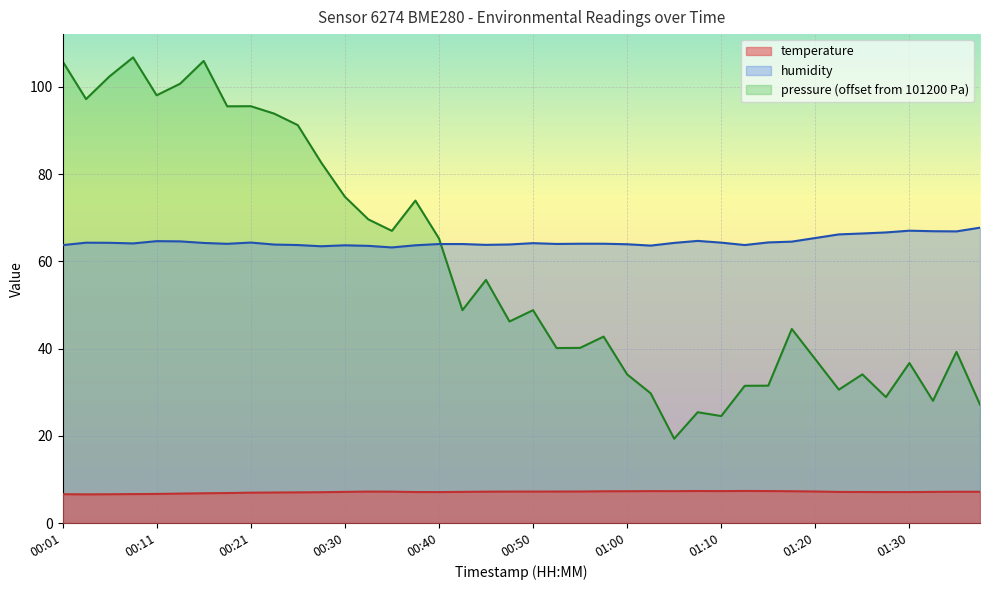

What is the total value across all series at 01:27?

73.7